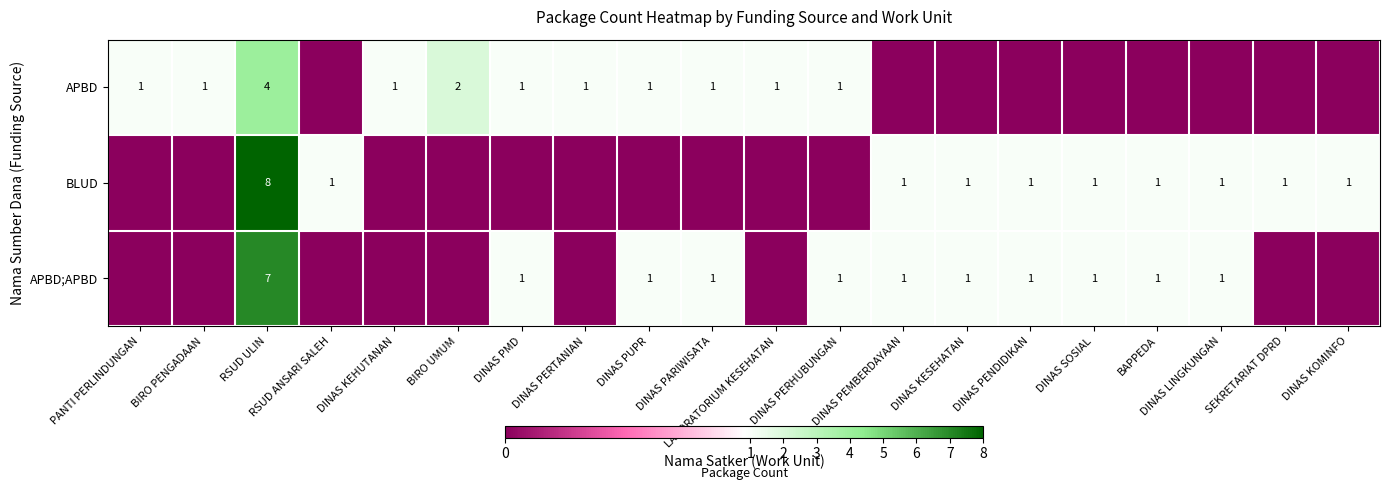

What is the maximum value shown in the chart?

8